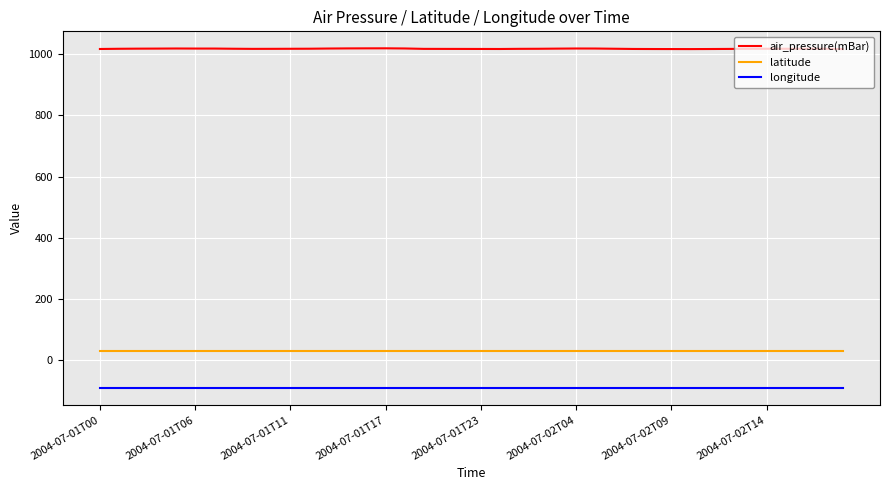

Rank the series by their maximum value, from highest to lowest.

air_pressure(mBar), latitude, longitude